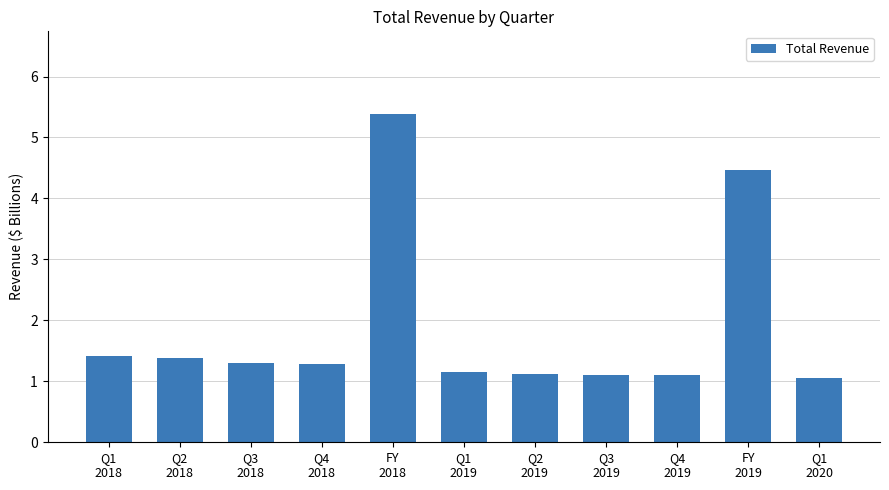

What is the value of the 5th bar from the left?

5.4